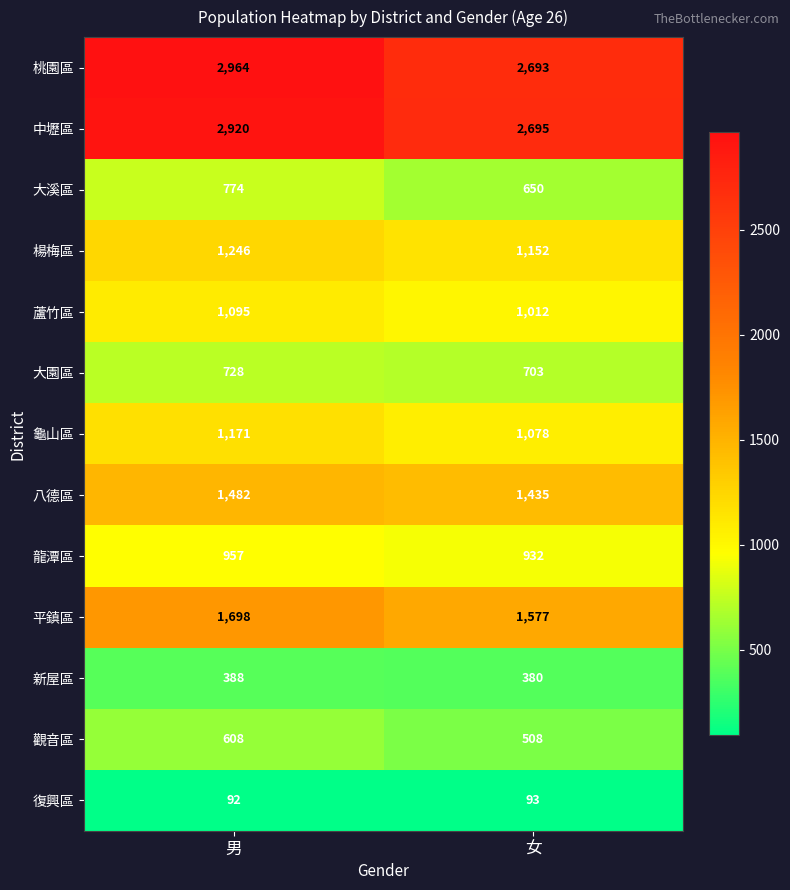

The value of 觀音區 at 男 is 999. True or false?

False